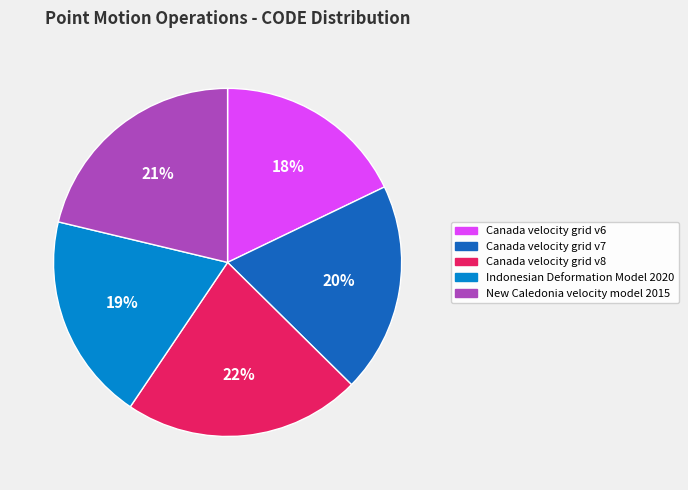

Which category has the smallest portion of the pie?

Canada velocity grid v6